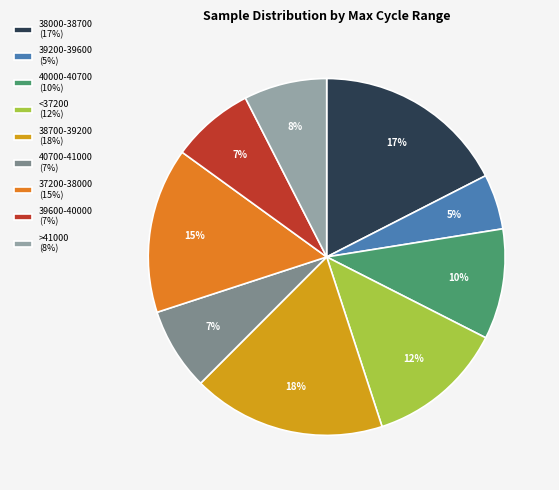

Is there any slice that represents more than half of the pie?

No